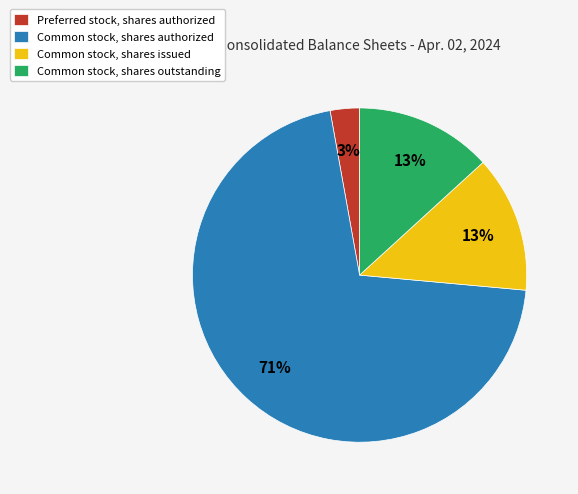

Which slice is the largest?

Common stock, shares authorized